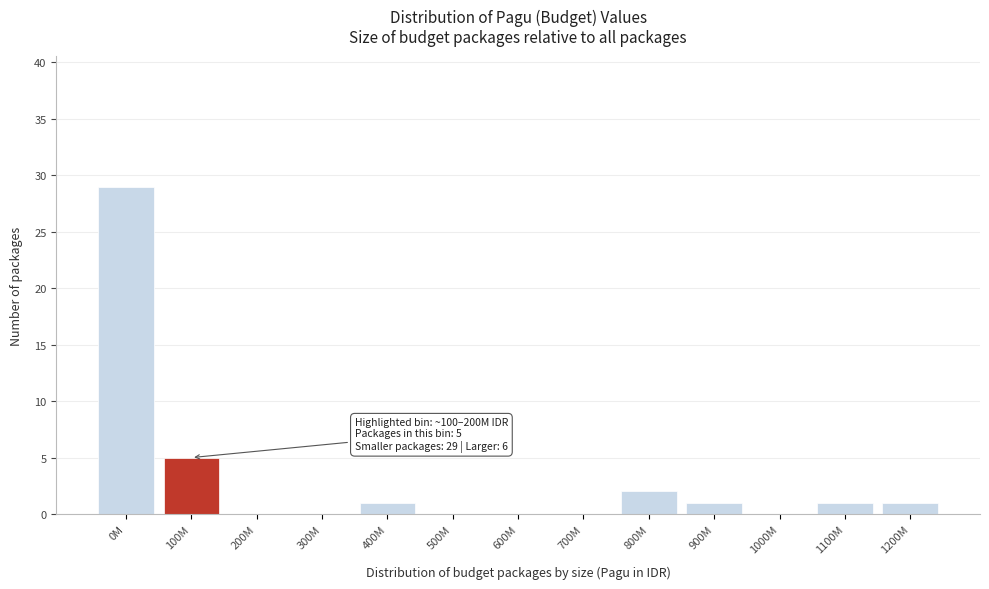

Reading right to left, transcribe all the data shown in this chart.

1200M=1	1100M=1	1000M=0	900M=1	800M=2	700M=0	600M=0	500M=0	400M=1	300M=0	200M=0	100M=5	0M=29